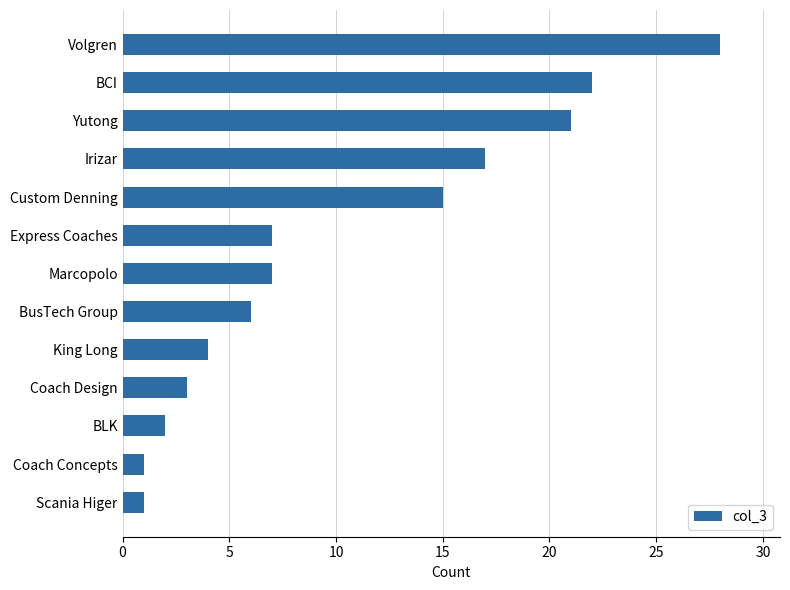

At which label is the value closest to 14?

Custom Denning